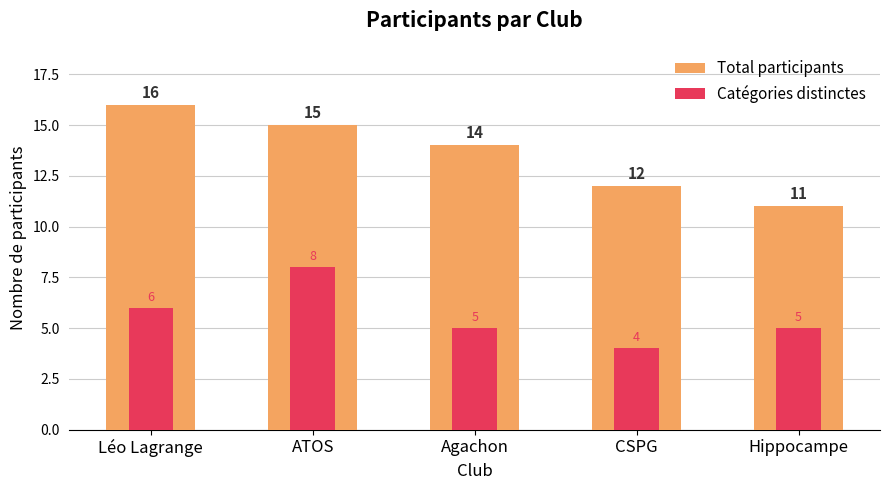

What is the difference between the highest and lowest values at CSPG?

8